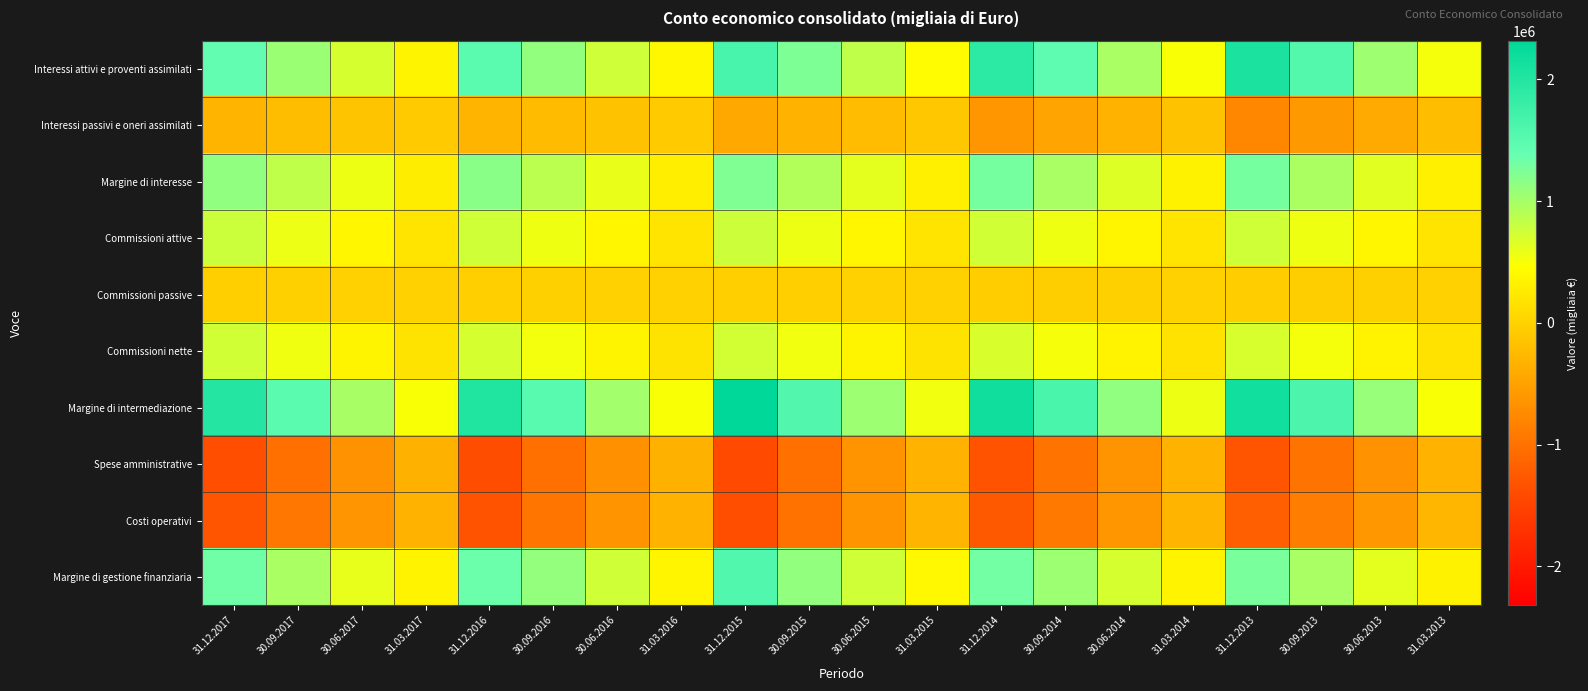

At which category is the sum across all series the highest?

31.12.2015